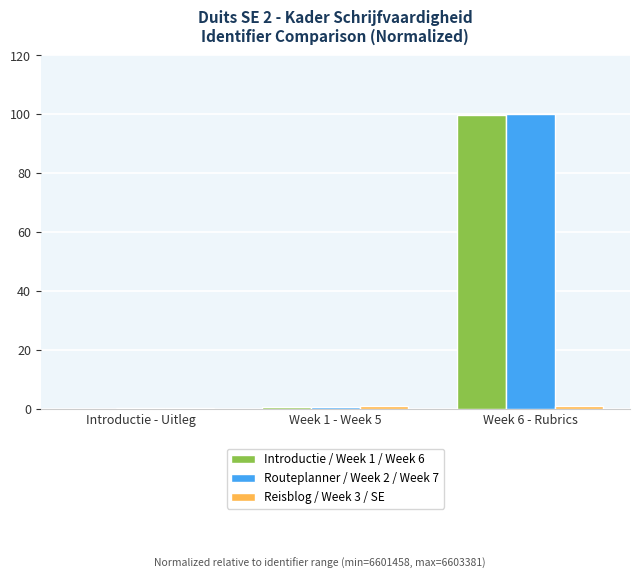

The Routeplanner / Week 2 / Week 7 series shows 100.0 at Week 6 - Rubrics. True or false?

True